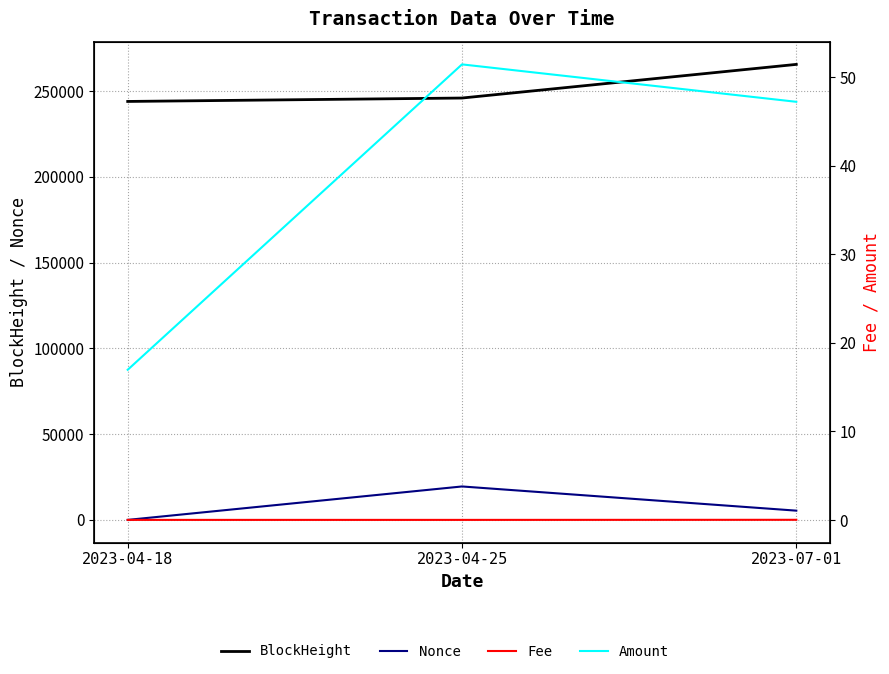

The value of BlockHeight at 2023-07-01 is 447243.6. True or false?

False